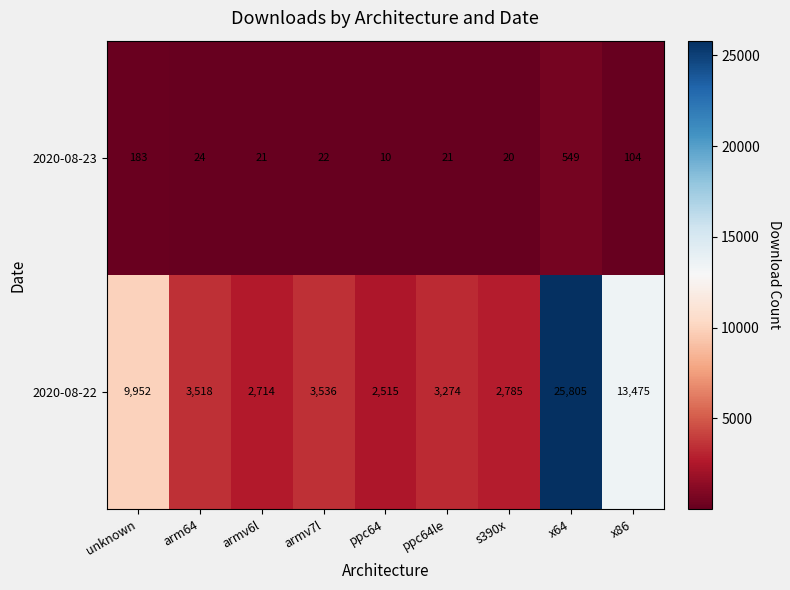

Rank the series by their average value, from highest to lowest.

2020-08-22, 2020-08-23